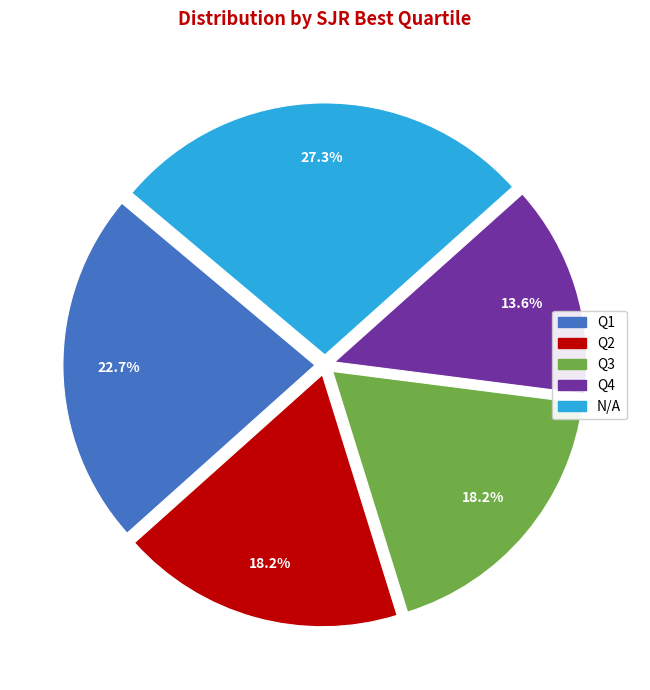

Is there a majority slice in this chart?

No